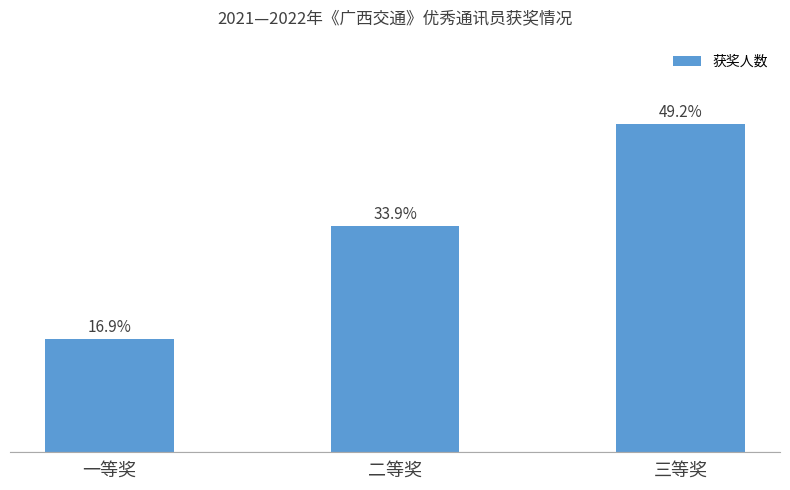

Which has a higher value, 三等奖 or 一等奖?

三等奖